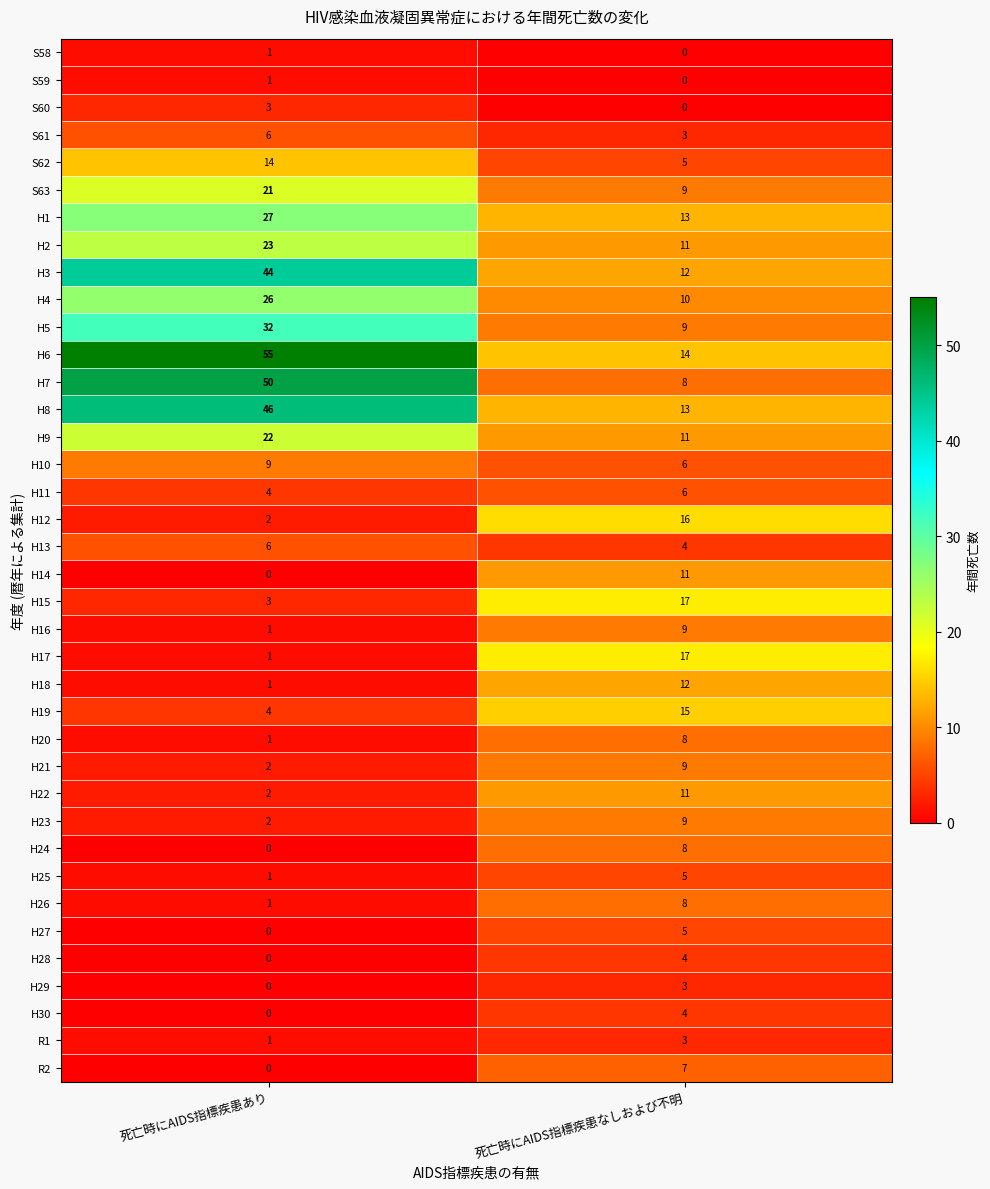

Read the H23 value at 死亡時にAIDS指標疾患なしおよび不明.

9